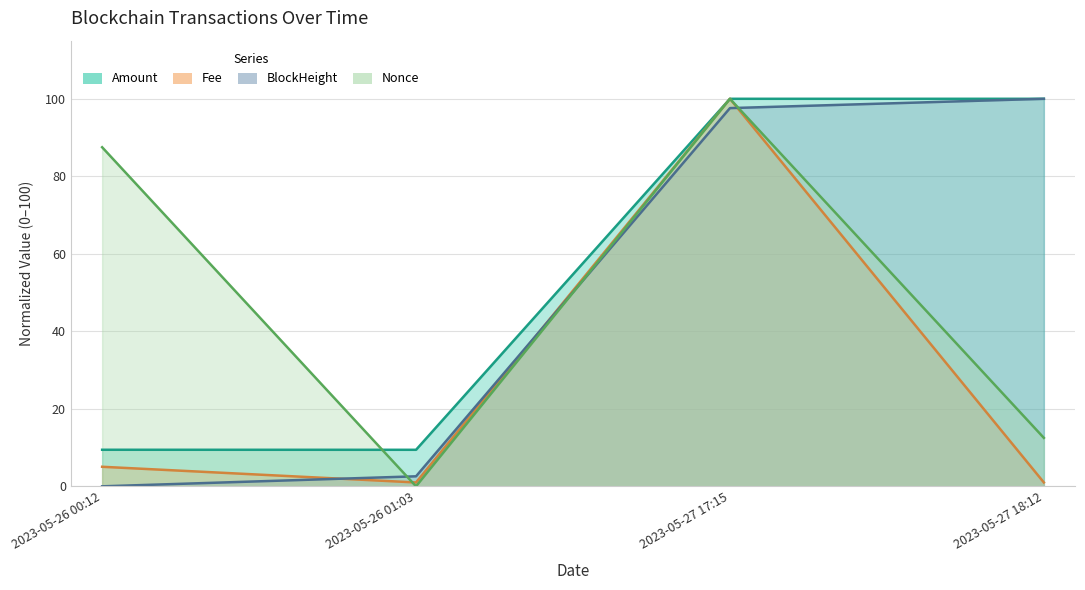

What is the difference between the maximum and minimum values in the Amount series?

90.6